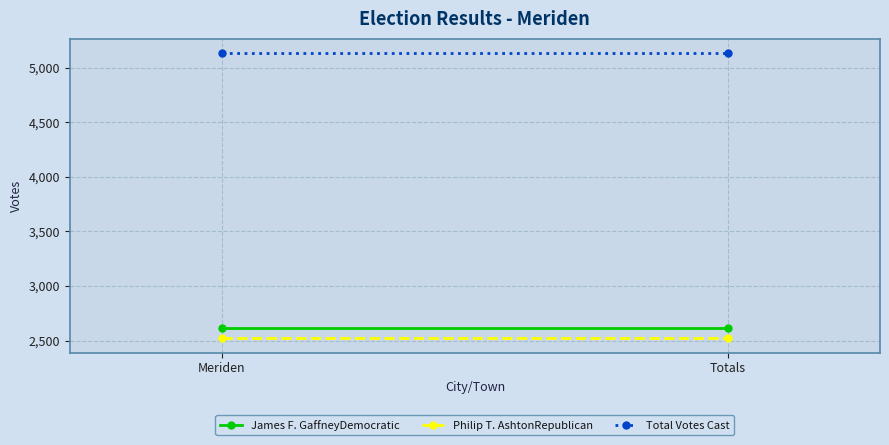

Rank the series by their maximum value, from highest to lowest.

Total Votes Cast, James F. GaffneyDemocratic, Philip T. AshtonRepublican